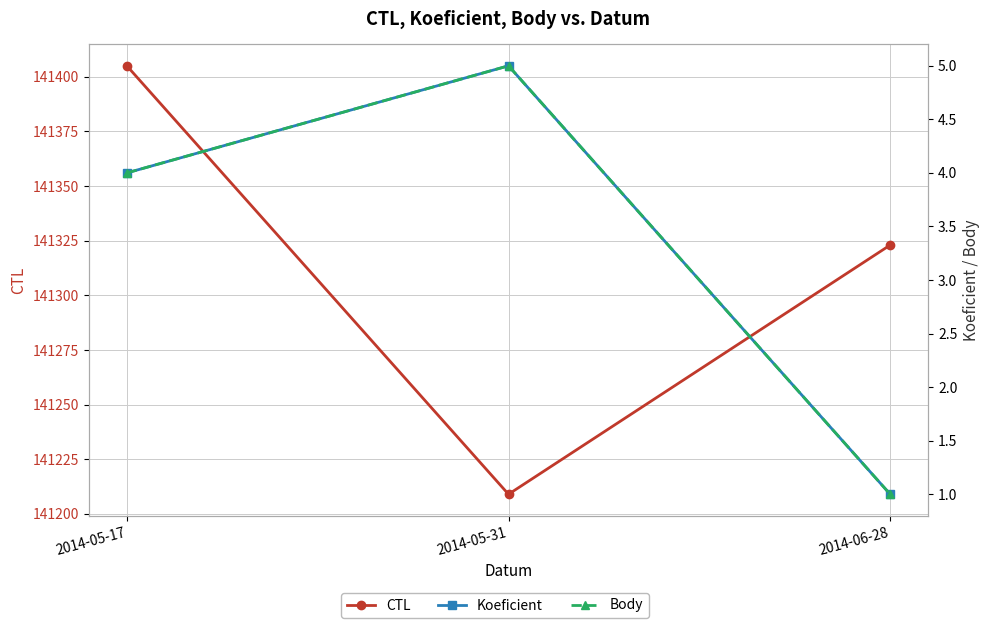

Which series changed the most between 2014-05-17 and 2014-05-31?

CTL